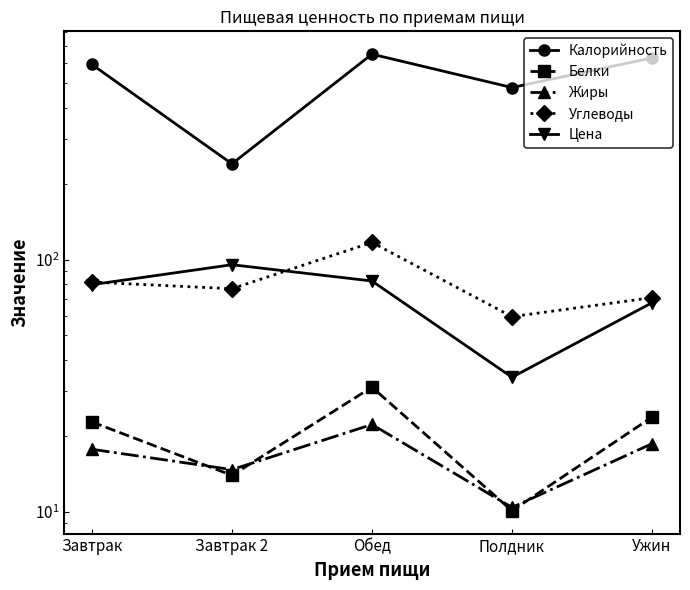

Which category has the lowest value in the Углеводы series?

Полдник